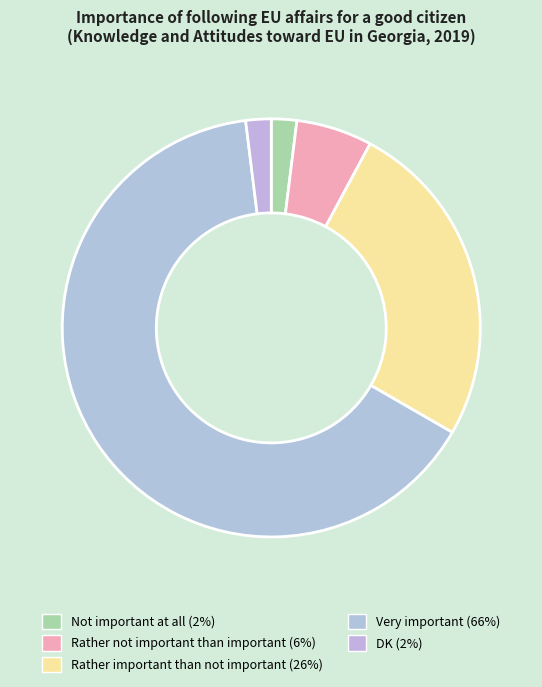

To the nearest percent, what portion does DK represent?

2%